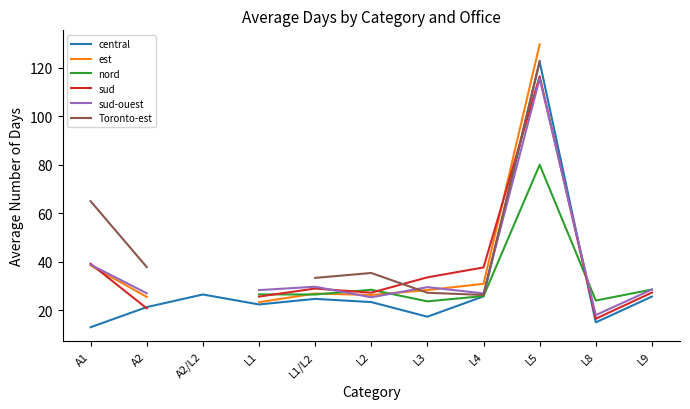

At which category is the sum across all series the highest?

L5